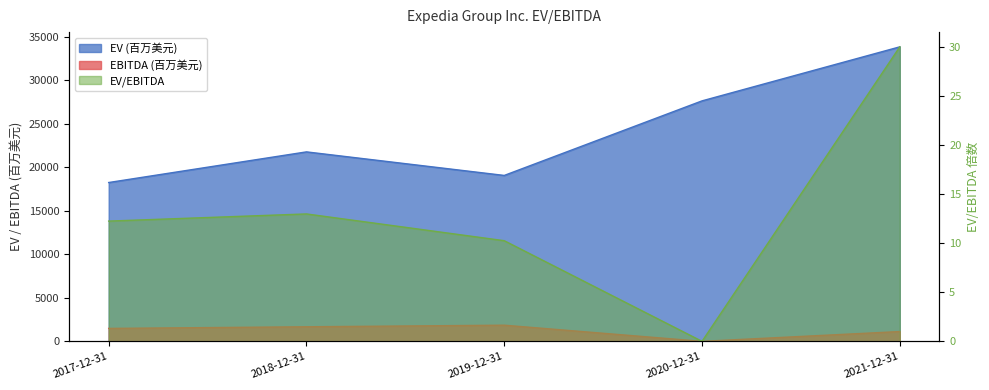

How many lines are shown in the chart?

3